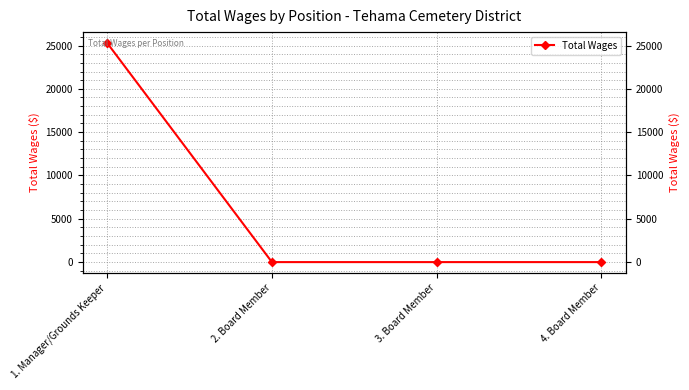

Reading left to right, list all the values displayed in this chart.

1. Manager/Grounds Keeper=25283	2. Board Member=0	3. Board Member=0	4. Board Member=0